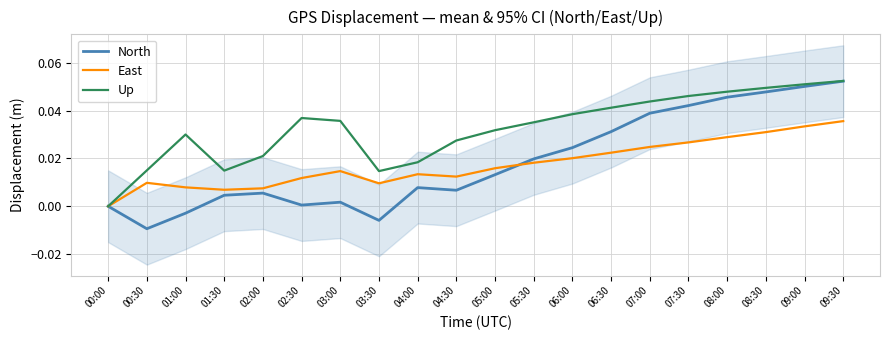

Reading left to right, transcribe all the data shown in this chart.

North: 00:00=0.0	00:30=-0.0	01:00=-0.0	01:30=0.0	02:00=0.0	02:30=0.0	03:00=0.0	03:30=-0.0	04:00=0.0	04:30=0.0	05:00=0.0	05:30=0.0	06:00=0.0	06:30=0.0	07:00=0.0	07:30=0.0	08:00=0.0	08:30=0.0	09:00=0.1	09:30=0.1
East: 00:00=0.0	00:30=0.0	01:00=0.0	01:30=0.0	02:00=0.0	02:30=0.0	03:00=0.0	03:30=0.0	04:00=0.0	04:30=0.0	05:00=0.0	05:30=0.0	06:00=0.0	06:30=0.0	07:00=0.0	07:30=0.0	08:00=0.0	08:30=0.0	09:00=0.0	09:30=0.0
Up: 00:00=0.0	00:30=0.0	01:00=0.0	01:30=0.0	02:00=0.0	02:30=0.0	03:00=0.0	03:30=0.0	04:00=0.0	04:30=0.0	05:00=0.0	05:30=0.0	06:00=0.0	06:30=0.0	07:00=0.0	07:30=0.0	08:00=0.0	08:30=0.0	09:00=0.1	09:30=0.1